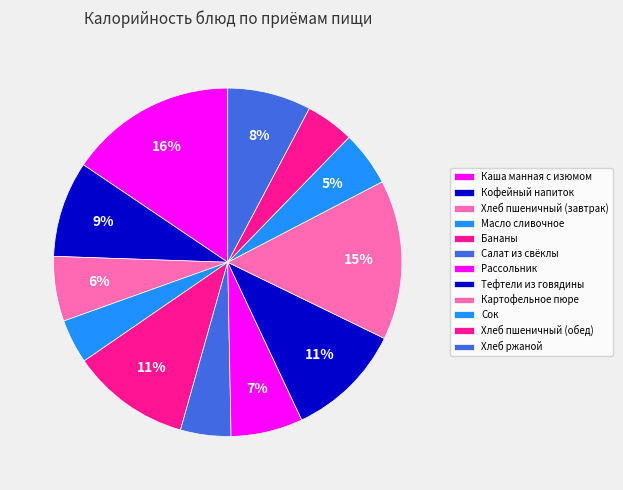

How much of the chart is everything except Бананы?

89.0%